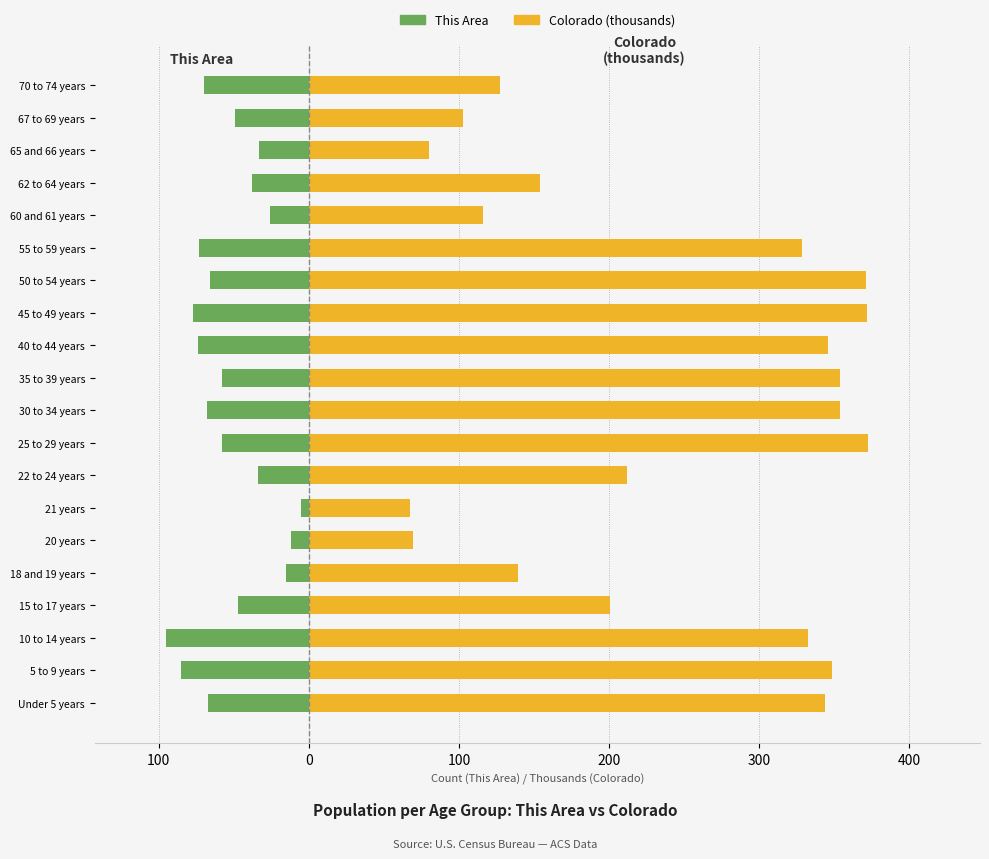

How many data points does each series have?

20